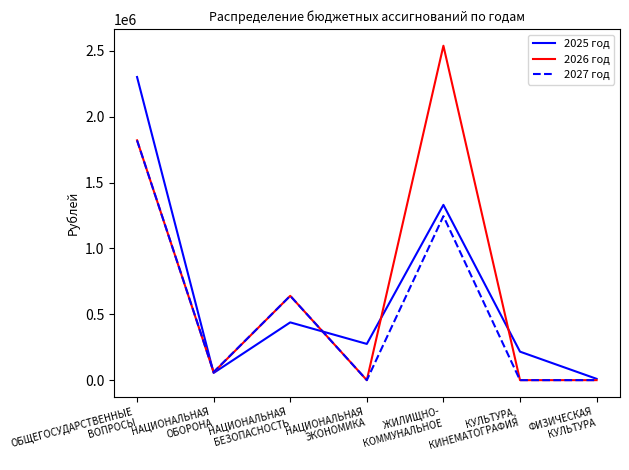

Where does the 2025 год series first go above 275000?

ОБЩЕГОСУДАРСТВЕННЫЕ
ВОПРОСЫ